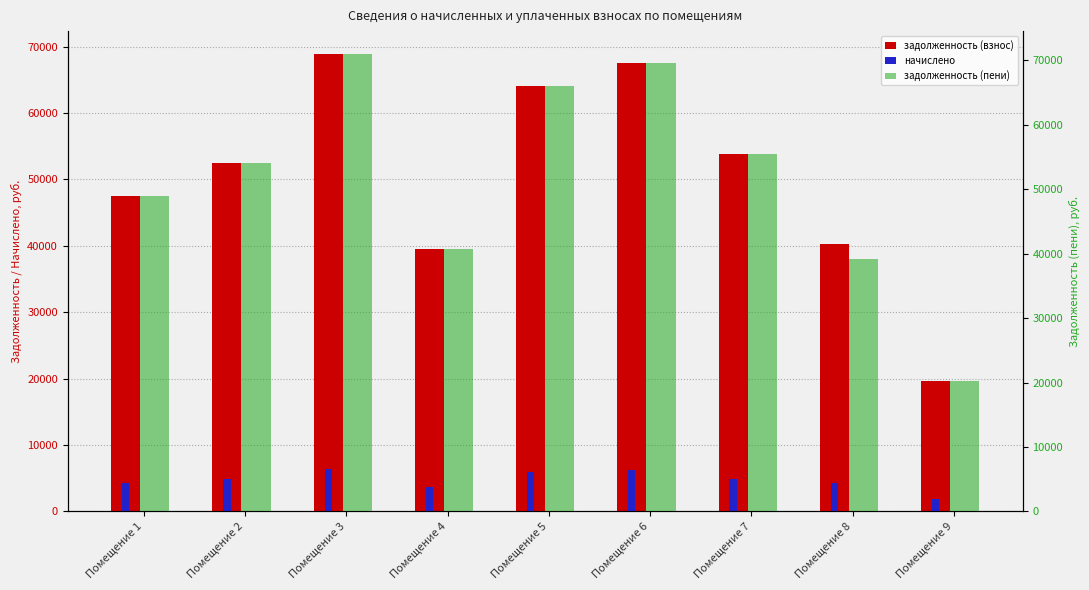

What are all the series names shown in the legend?

задолженность (взнос), начислено, задолженность (пени)